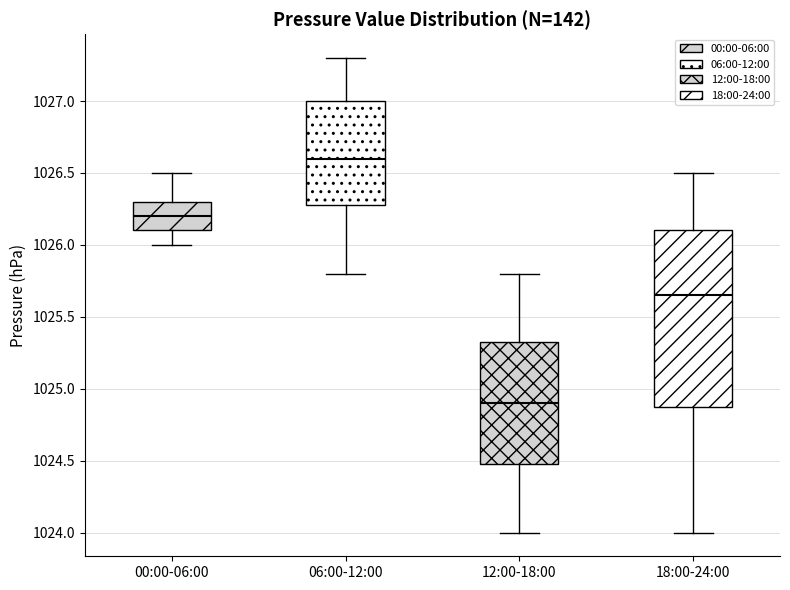

Reading left to right, transcribe this box plot: for each box, give where its median line is, the range the box spans, and where its two whiskers end, as read against the y-axis. The values are not printed on the chart, so give them approximately, as read against the axis.

00:00-06:00: median 1026.20, box 1026.10 to 1026.30, whiskers 1026.00 to 1026.50
06:00-12:00: median 1026.60, box 1026.30 to 1027.00, whiskers 1025.80 to 1027.30
12:00-18:00: median 1024.90, box 1024.50 to 1025.35, whiskers 1024.00 to 1025.80
18:00-24:00: median 1025.65, box 1024.90 to 1026.10, whiskers 1024.00 to 1026.50